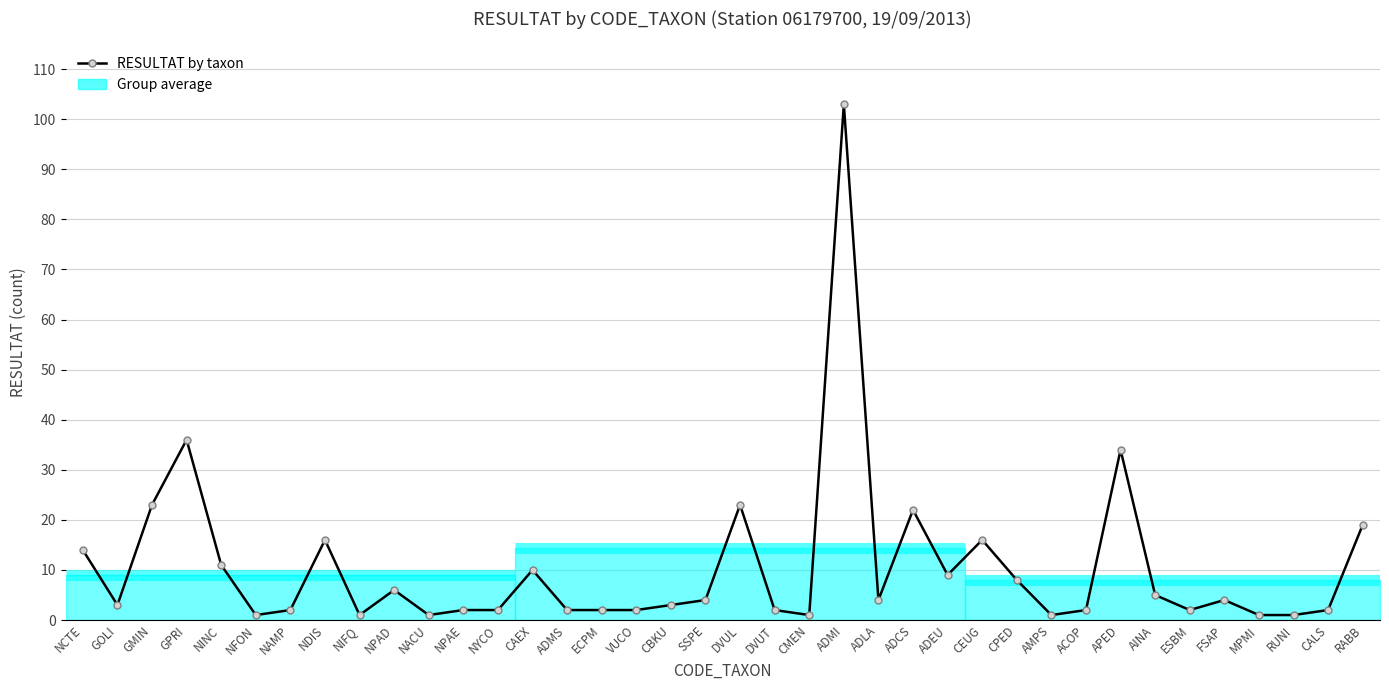

True or false: the data has more than 1 interior local peaks.

True